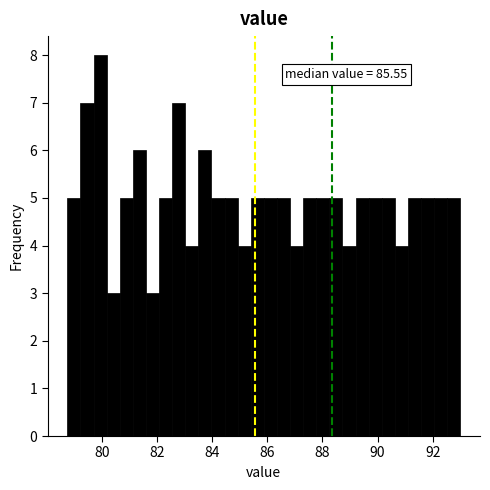

Around what value on the x-axis is the tallest bar? Give the approximate position of its centre, as read against the axis.

80.0